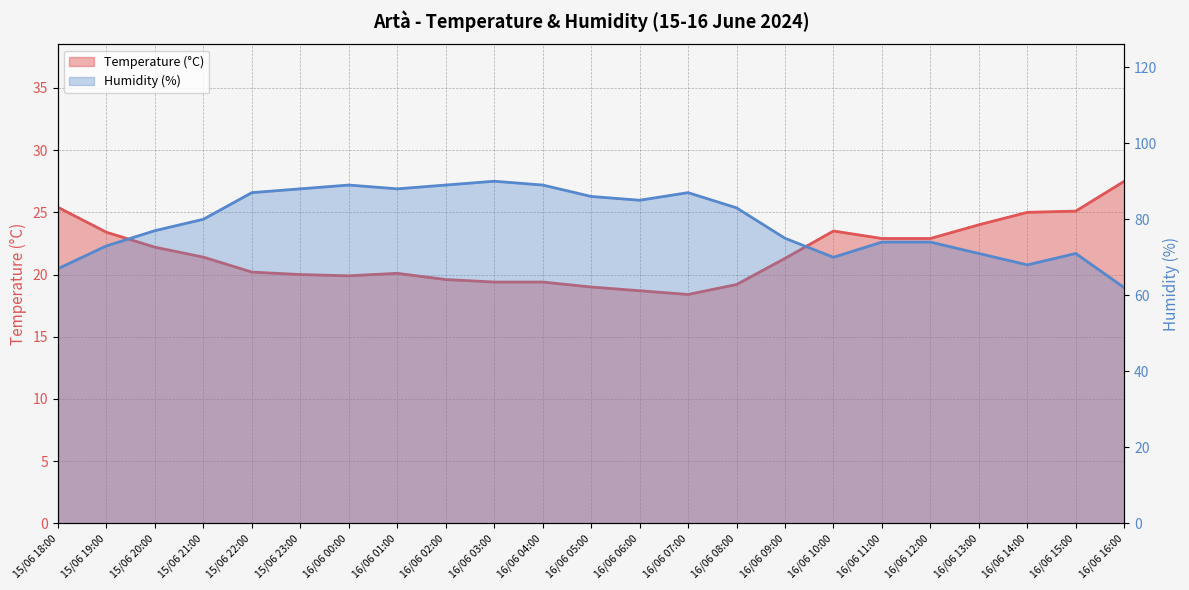

List the series in order of their overall mean, lowest first.

Temperature (°C), Humidity (%)